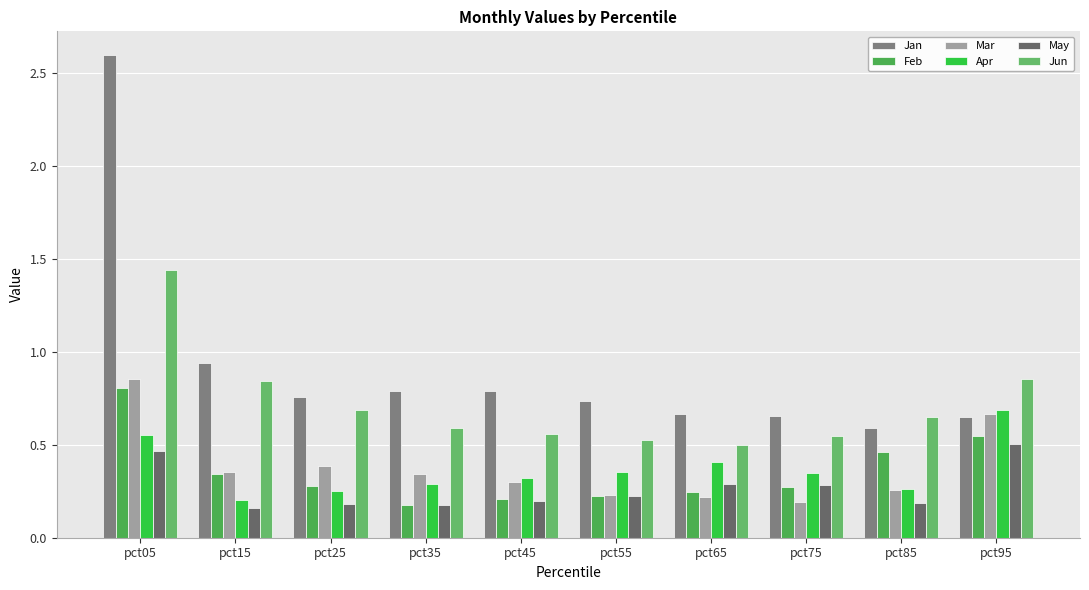

The Apr series shows 0.8 at pct05. True or false?

False